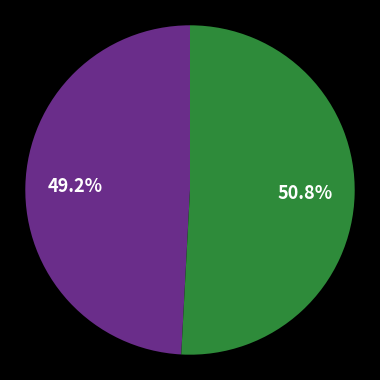

Is there a majority slice in this chart?

Yes